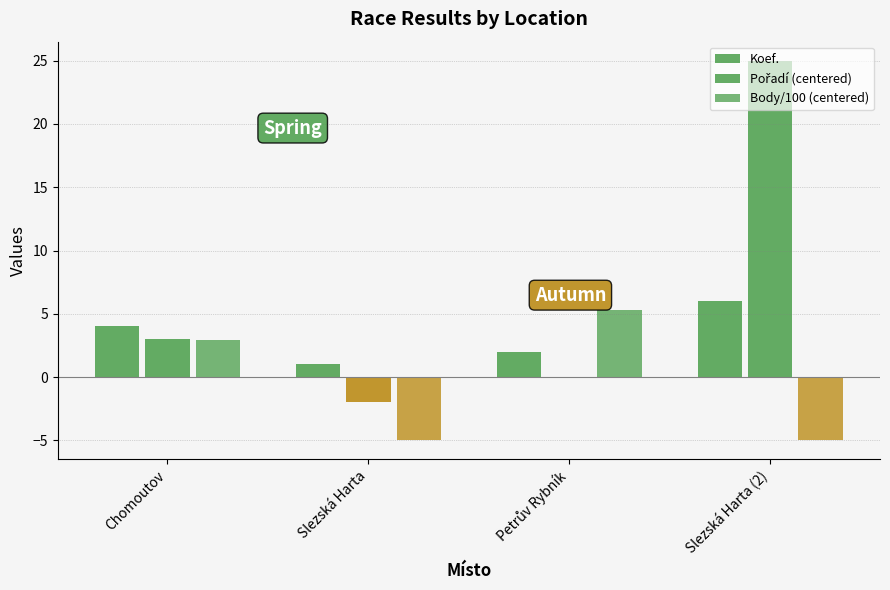

How many categories are shown in the chart?

4